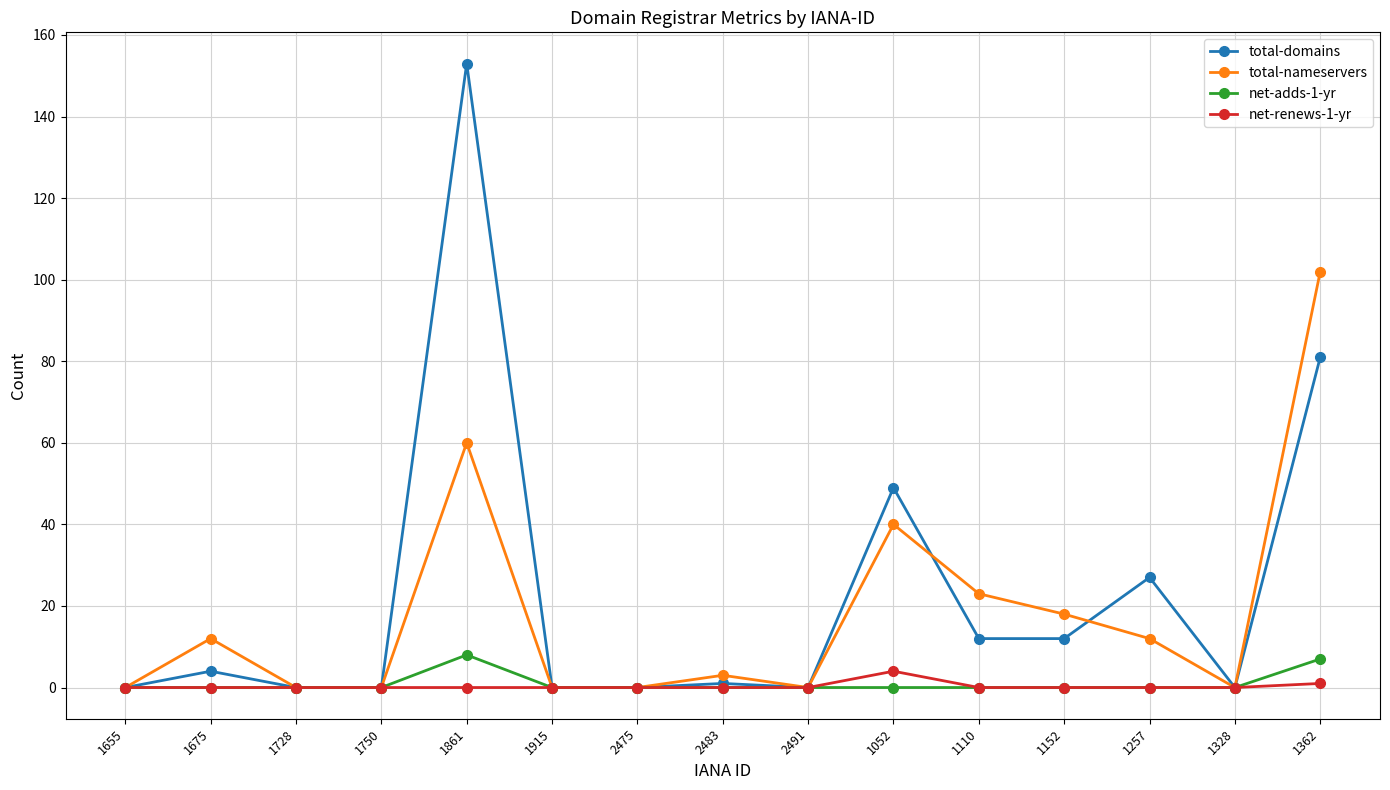

How many lines are shown in the chart?

4